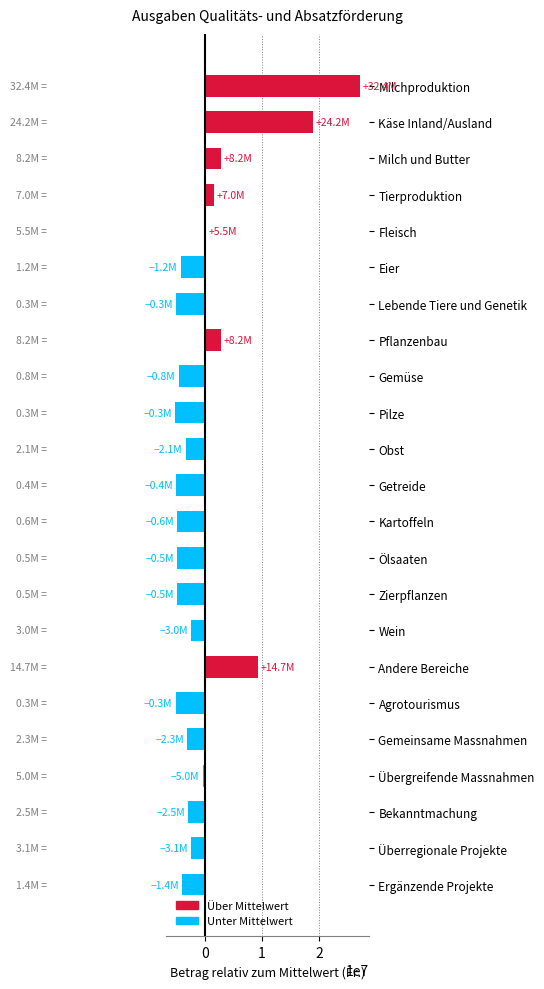

What is the change in value from Milch und Butter to Gemeinsame Massnahmen?

-5870000.0